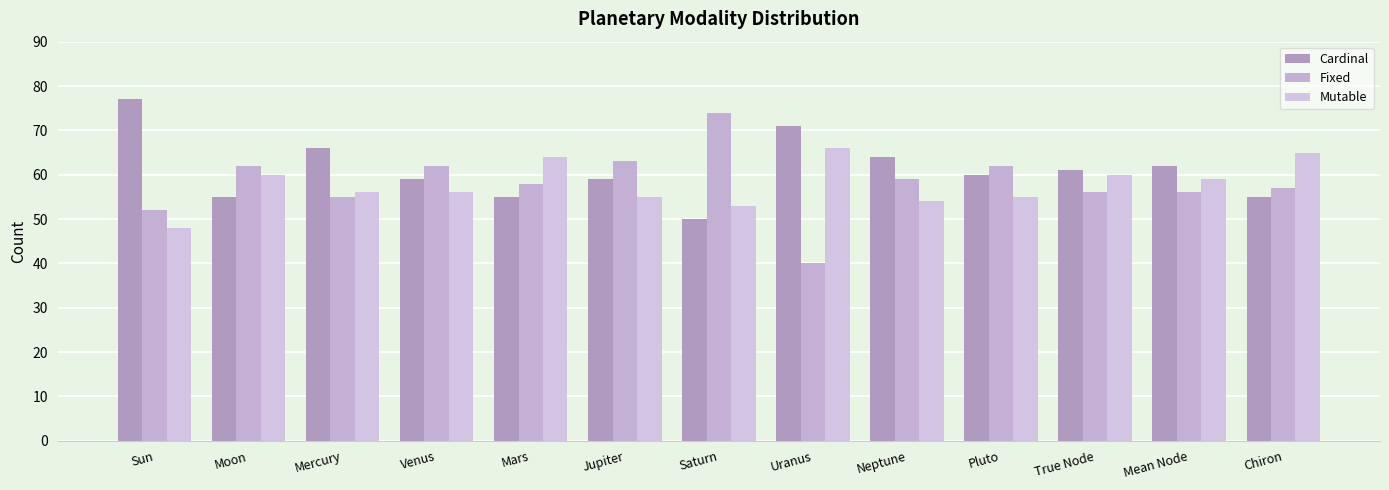

List the series in order of their peak value, lowest first.

Mutable, Fixed, Cardinal